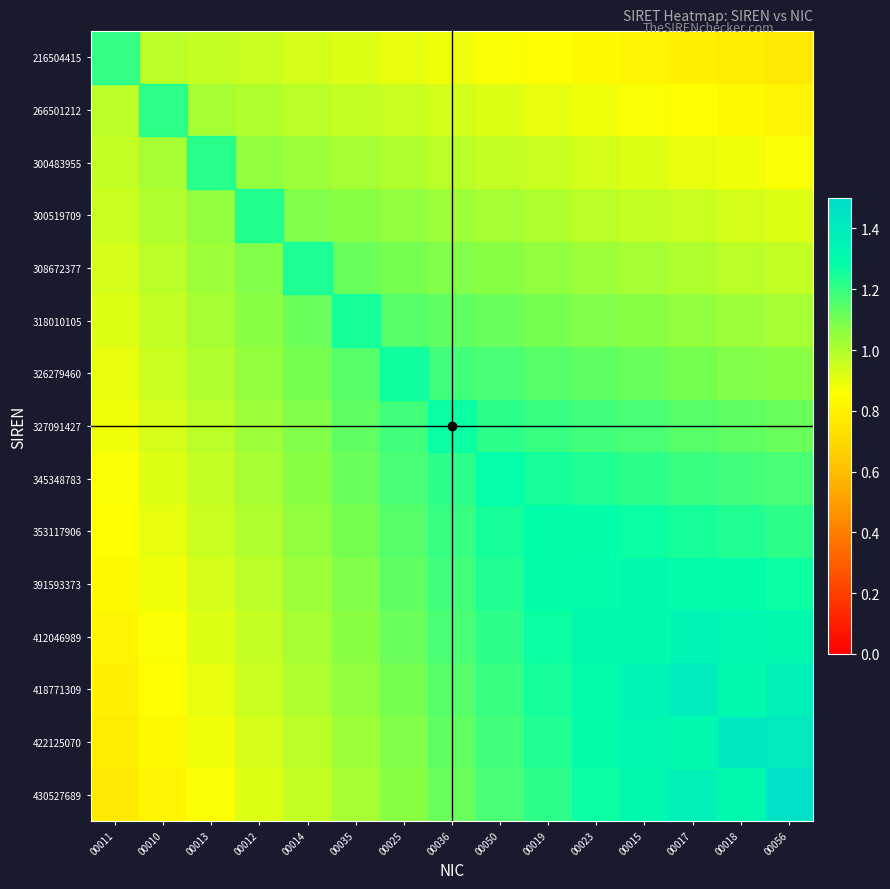

At how many categories does at least one series exceed 0?

15